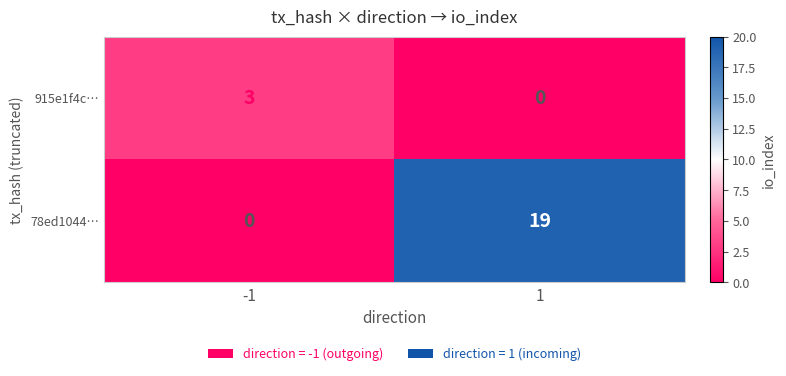

The value of 915e1f4c… at -1 is 4. True or false?

False